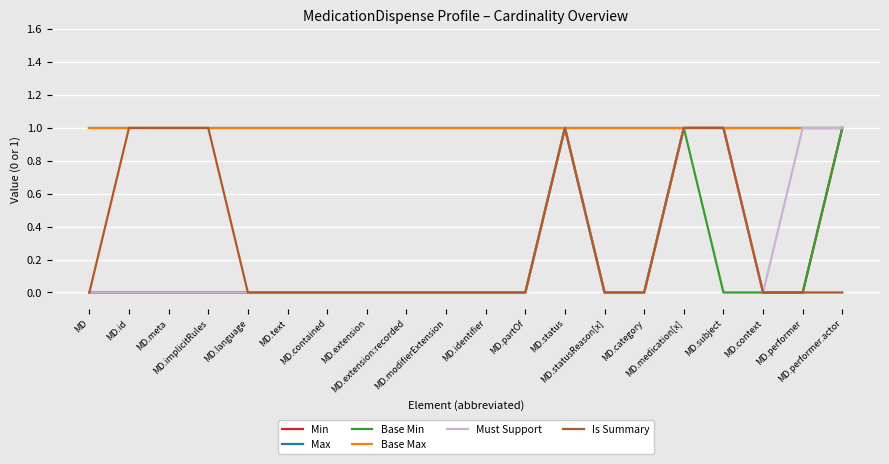

Does the chart display data point markers on the line(s)?

No